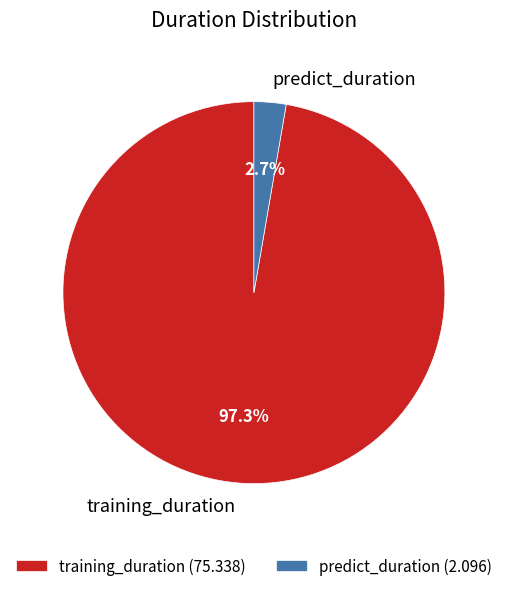

Do predict_duration and training_duration together represent more than half of the pie?

Yes